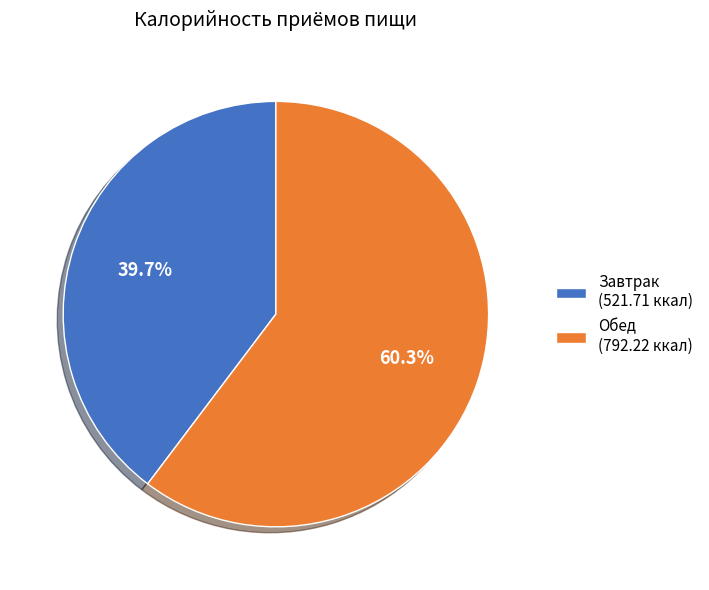

Which has a higher value, Обед (792.22 ккал) or Завтрак (521.71 ккал)?

Обед (792.22 ккал)